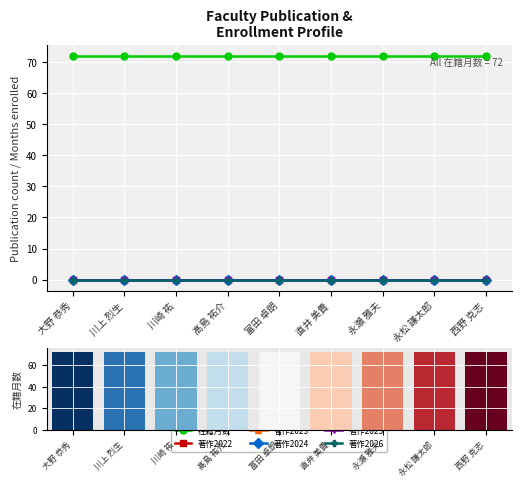

Reading left to right, list all the values displayed in this chart.

在籍月数: 72	72	72	72	72	72	72	72	72
著作2022: 0	0	0	0	0	0	0	0	0
著作2023: 0	0	0	0	0	0	0	0	0
著作2024: 0	0	0	0	0	0	0	0	0
著作2025: 0	0	0	0	0	0	0	0	0
著作2026: 0	0	0	0	0	0	0	0	0